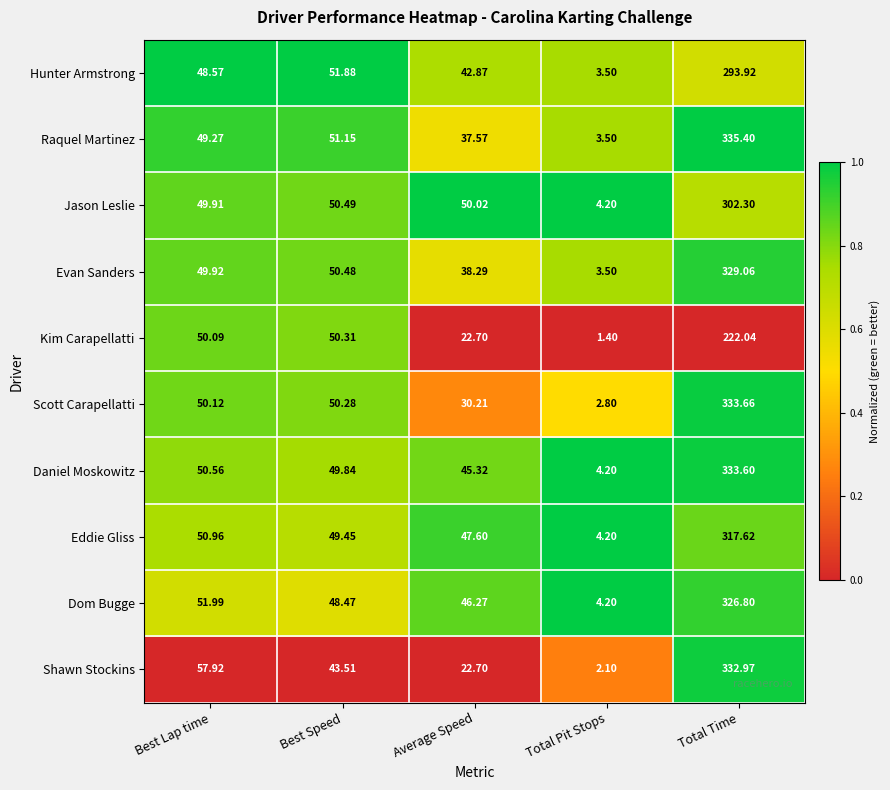

What is the total value across all series at Average Speed?

383.6